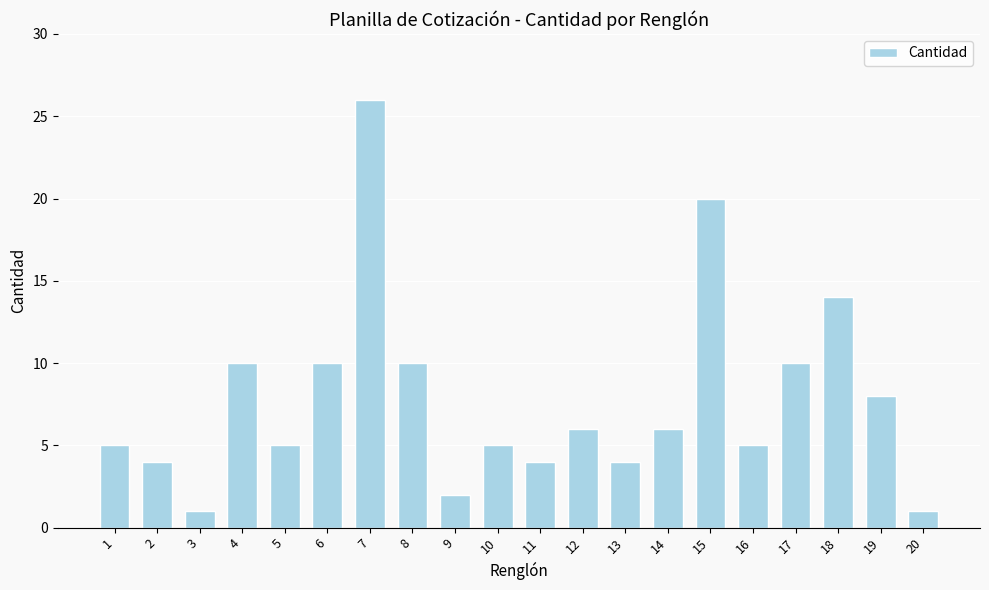

What is the average value?

8